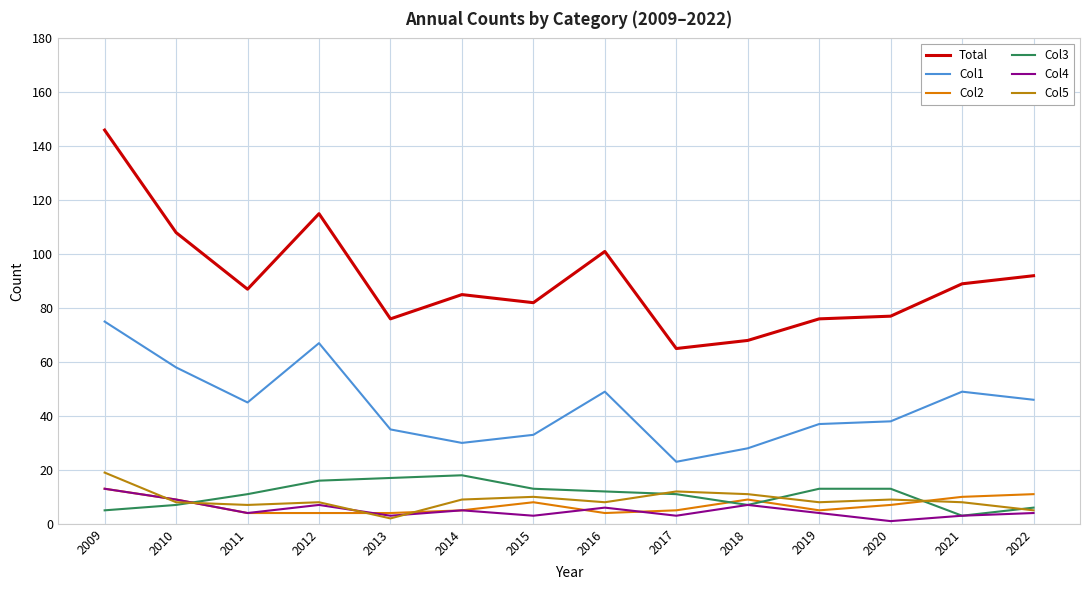

Which series has the largest total across all categories?

Total